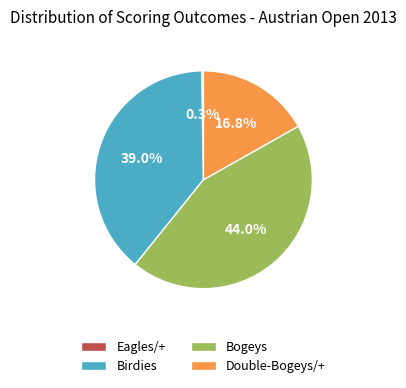

What percentage is the Double-Bogeys/+ slice, to the nearest percent?

17%